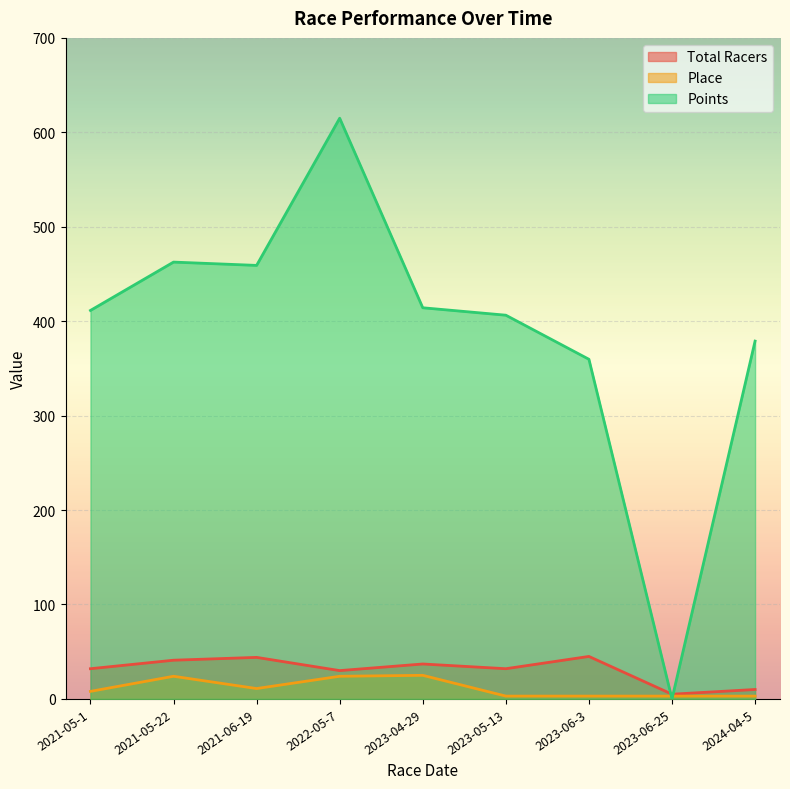

What is the highest value of the Total Racers series?

45.0